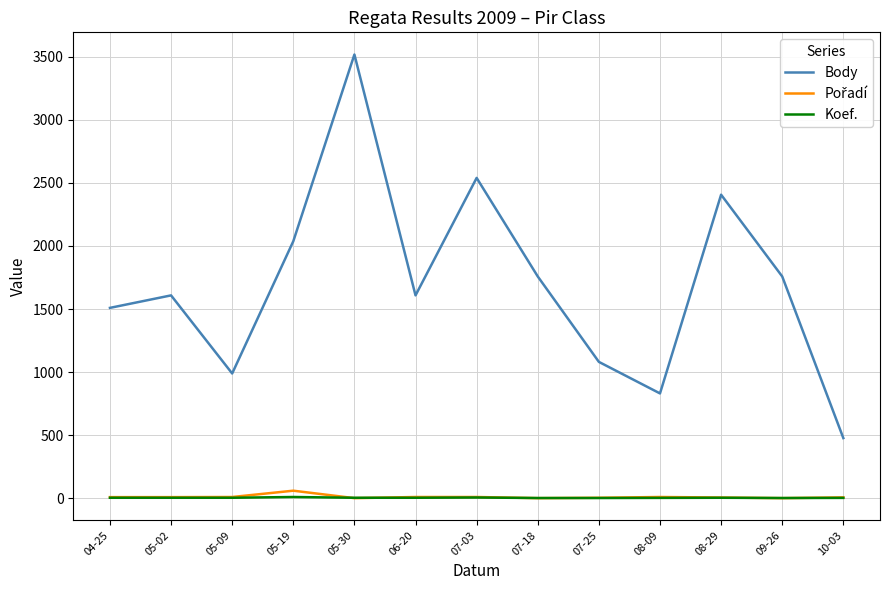

What is the minimum value for Body?

477